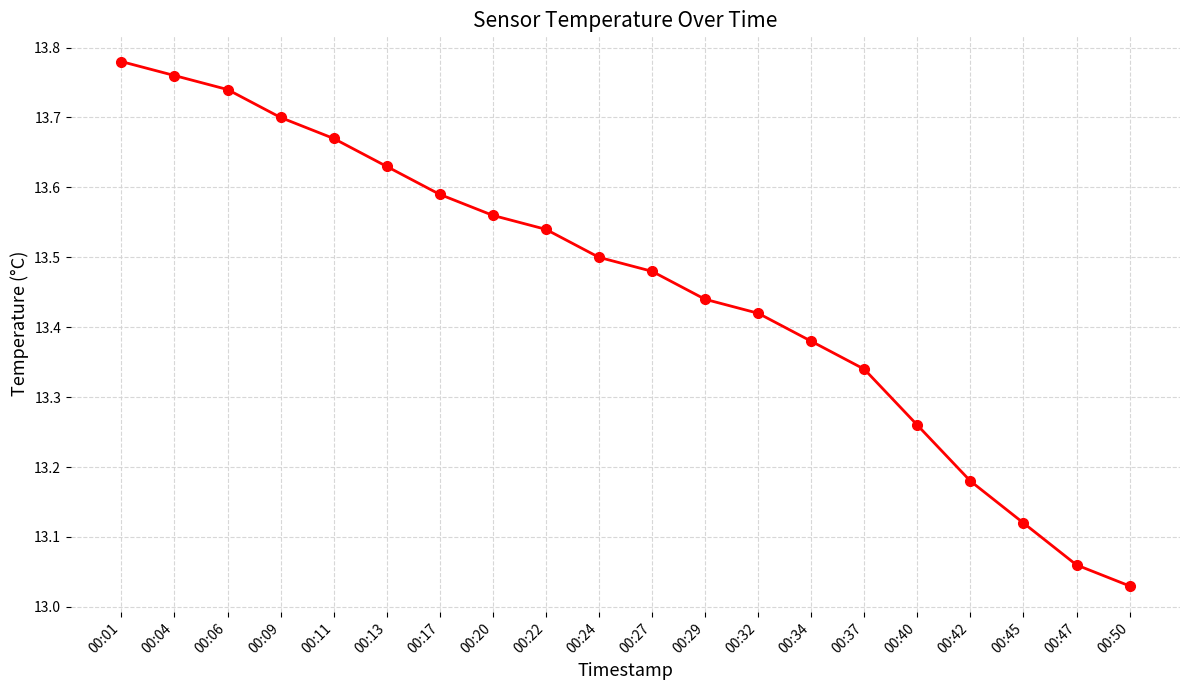

Rank the categories by value from highest to lowest.

00:01, 00:04, 00:06, 00:09, 00:11, 00:13, 00:17, 00:20, 00:22, 00:24, 00:27, 00:29, 00:32, 00:34, 00:37, 00:40, 00:42, 00:45, 00:47, 00:50